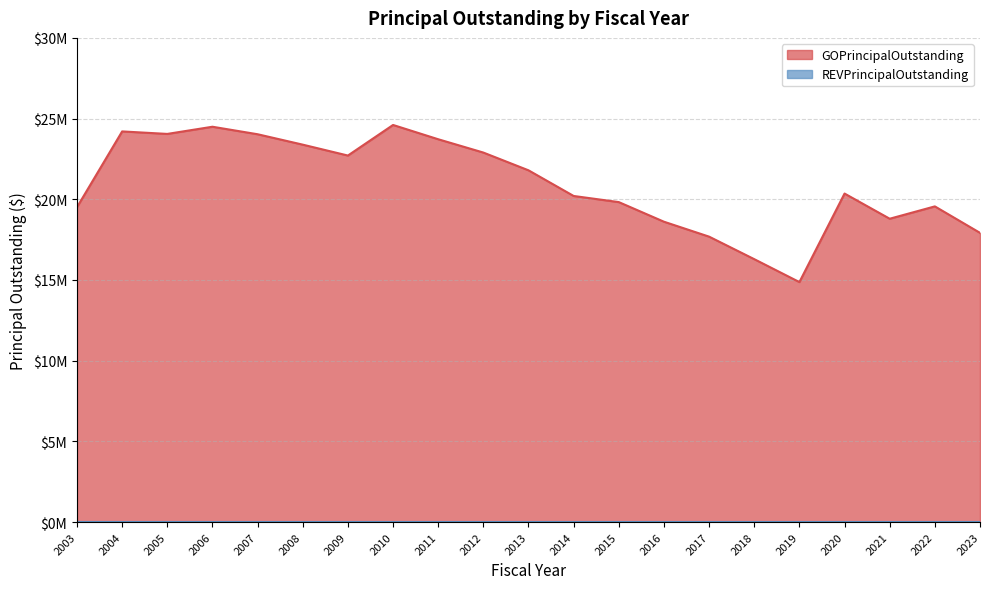

What value does the data have at 2006?

24495000